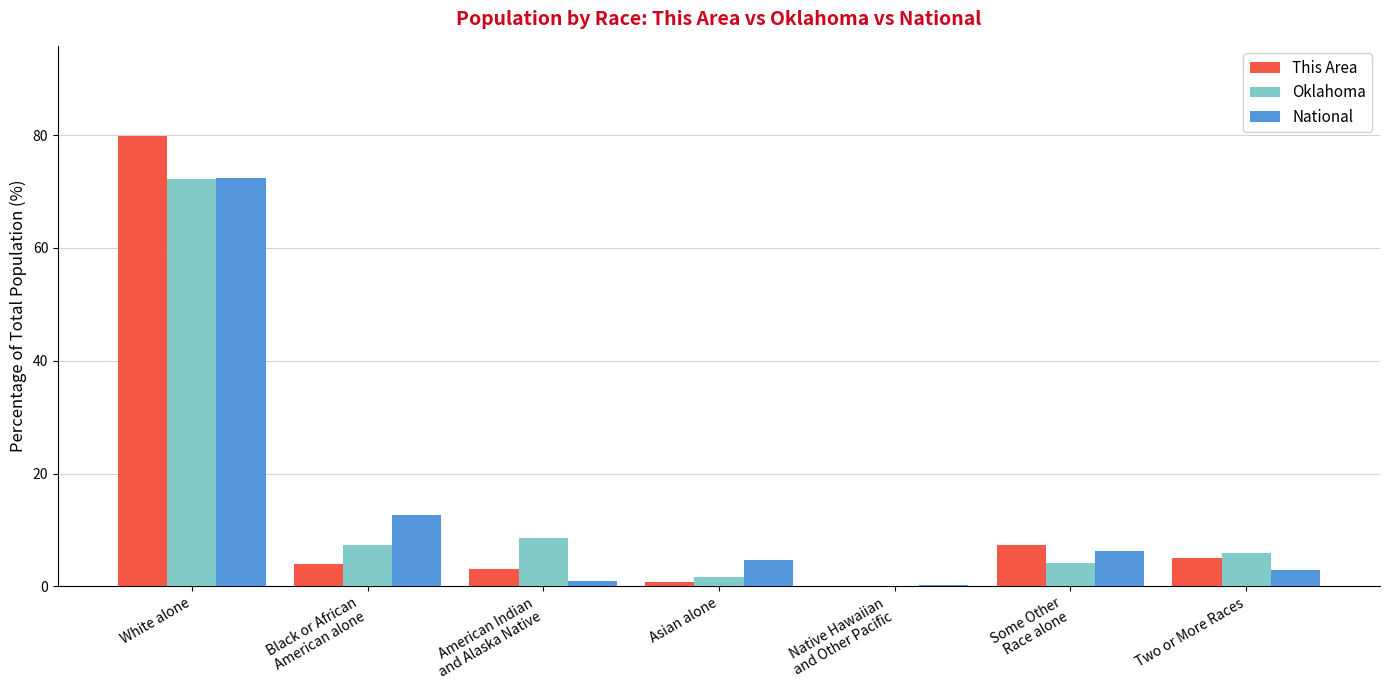

The value of National at White alone is 116.5. True or false?

False